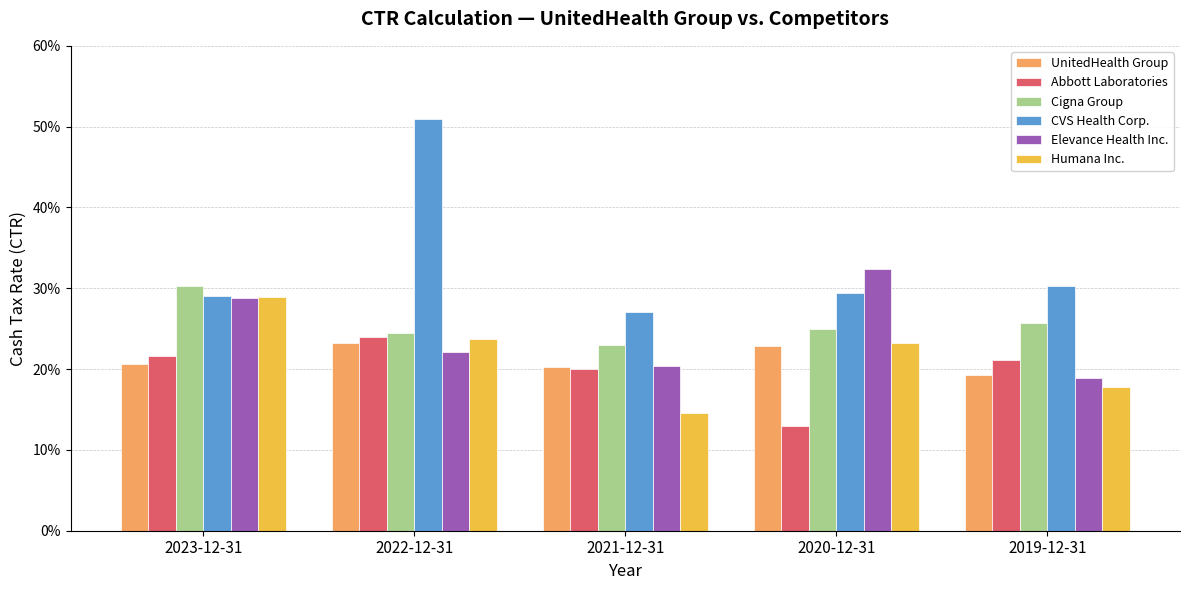

Are the bars horizontal?

No